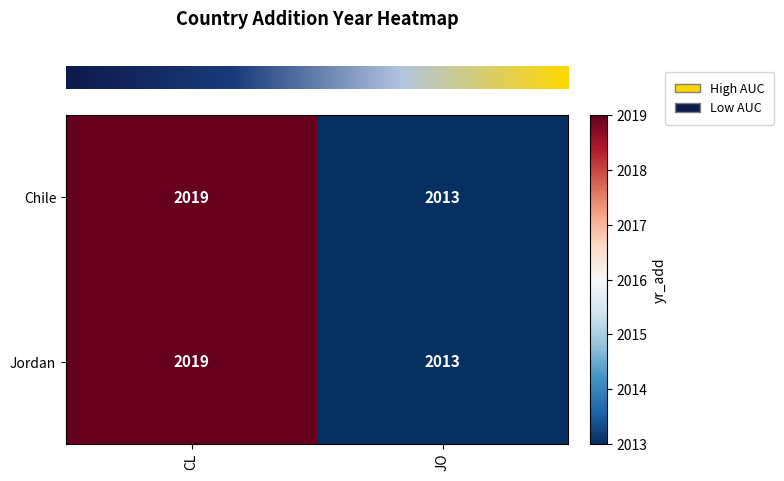

What is the average value of the Jordan series?

2016